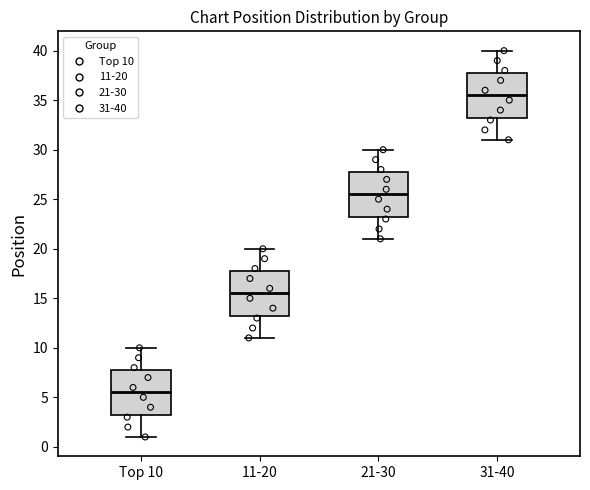

Where does the median line of the box for 11-20 sit on the y-axis? The values are not printed on the chart, so give them approximately, as read against the axis.

15.5